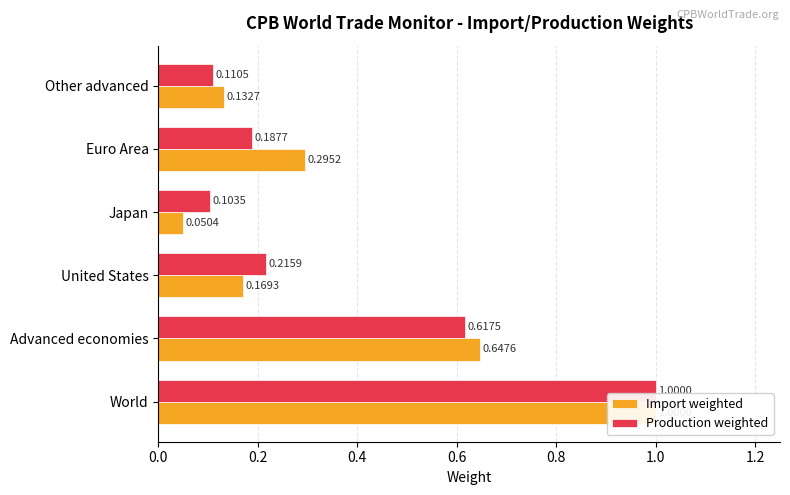

True or false: Production weighted has a value of 1.0 at Advanced economies.

False